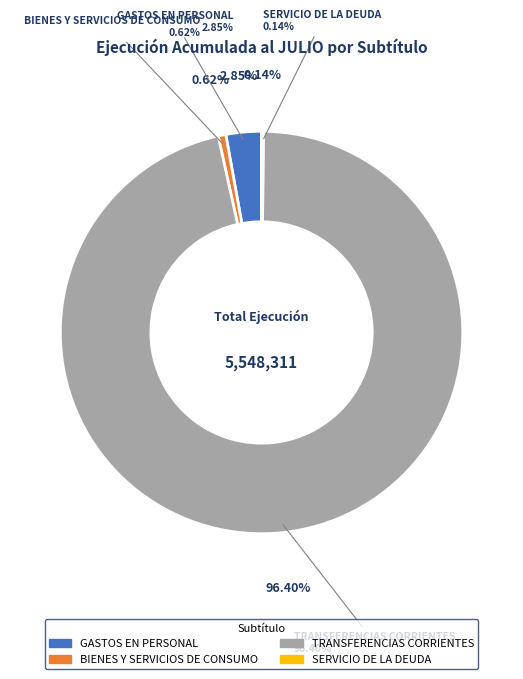

What is the largest slice in the pie chart?

TRANSFERENCIAS CORRIENTES